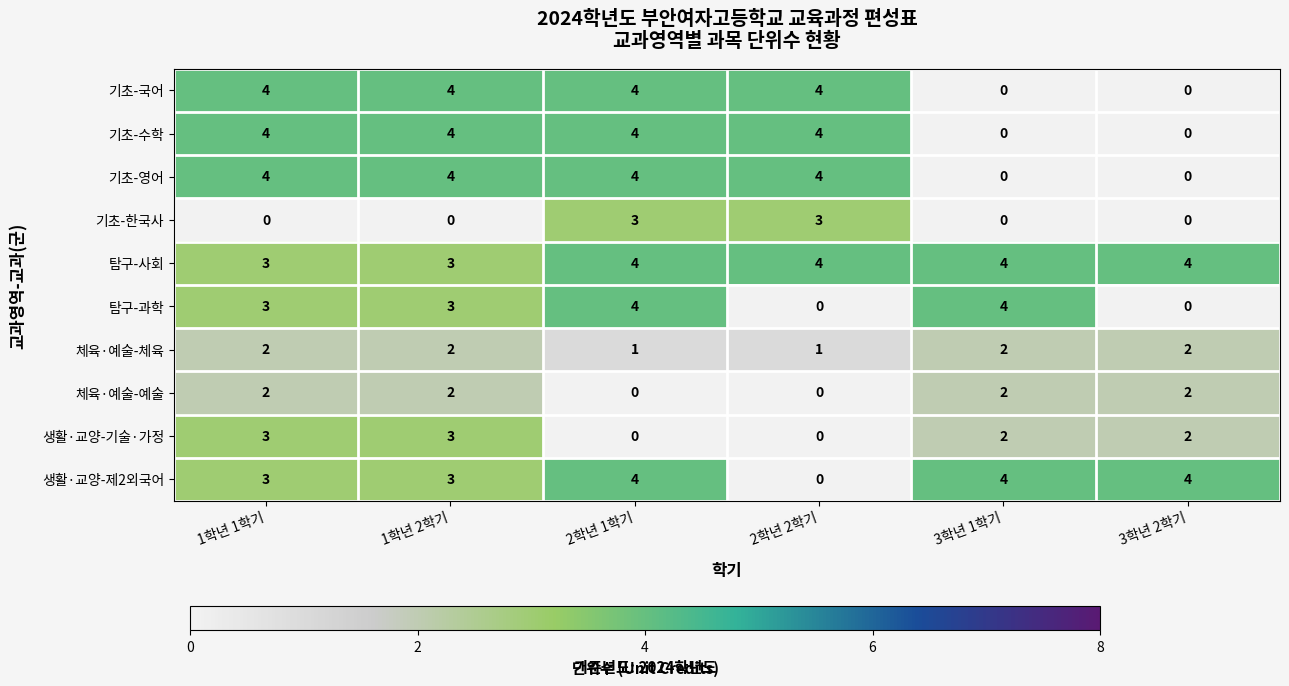

What is the sum of all 생활·교양-기술·가정 values?

10